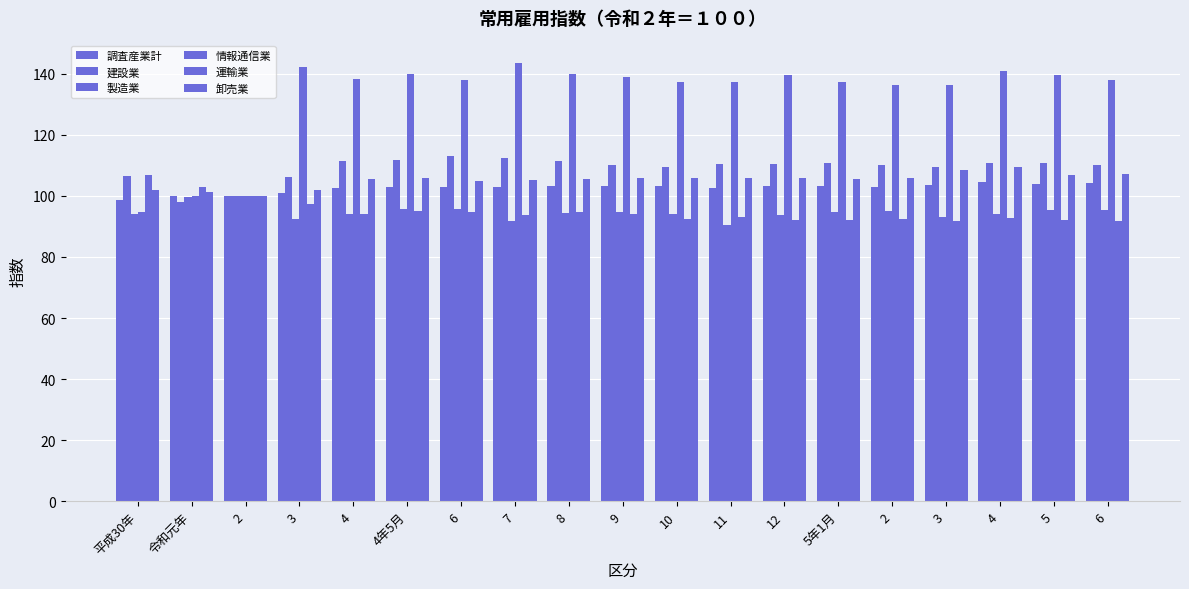

What is the sum of the 建設業 values at 5年1月 and 平成30年?

217.3